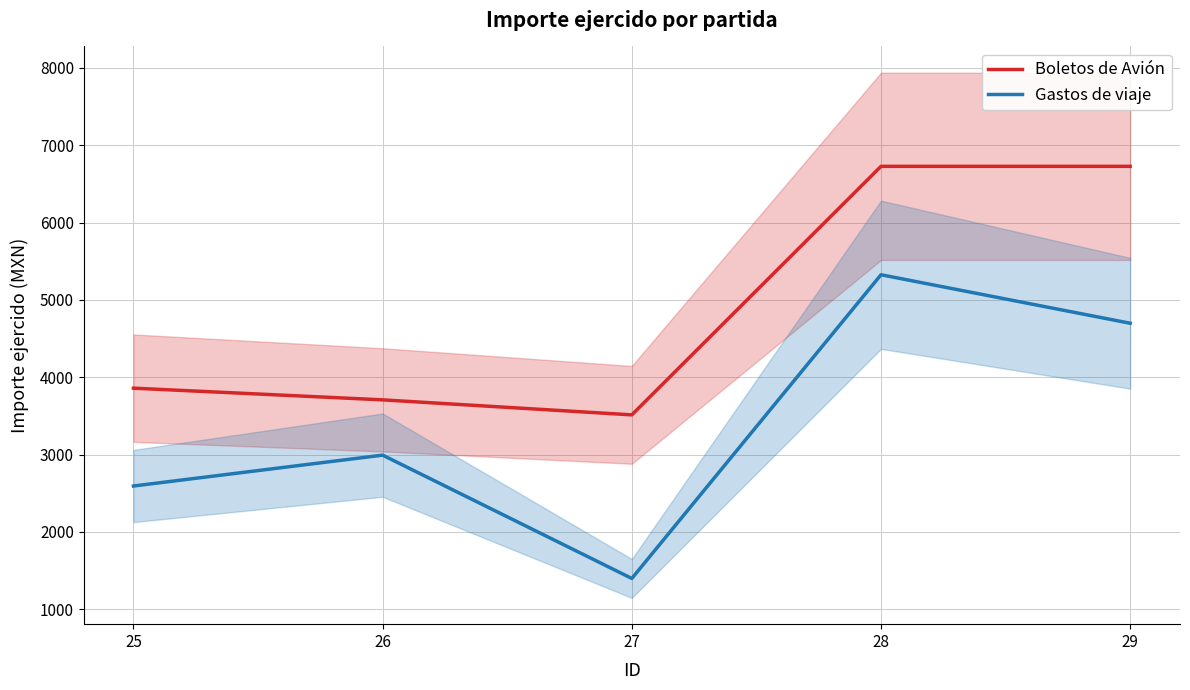

The Gastos de viaje series shows 4657.6 at 25. True or false?

False